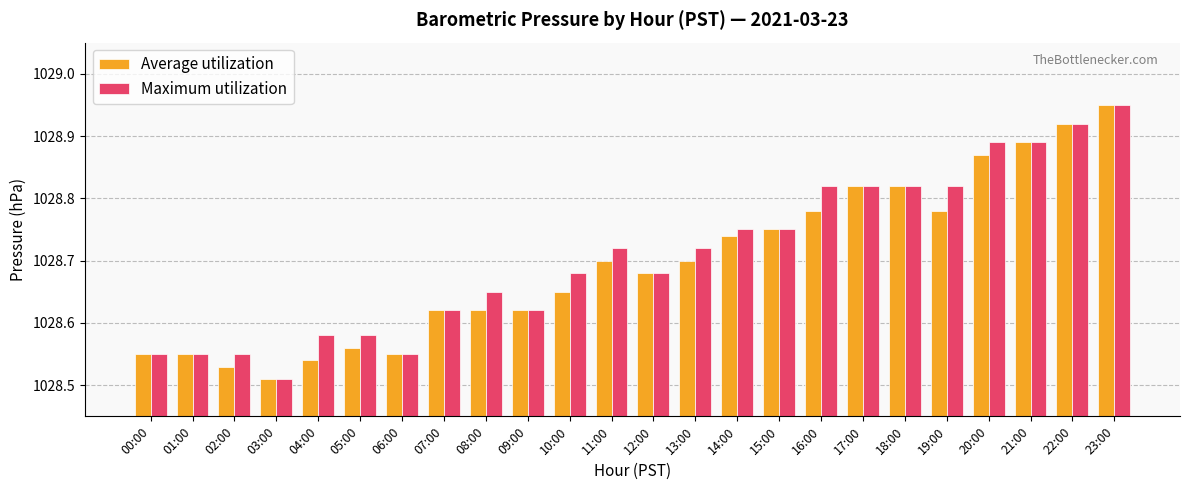

At which category is the sum across all series the highest?

23:00